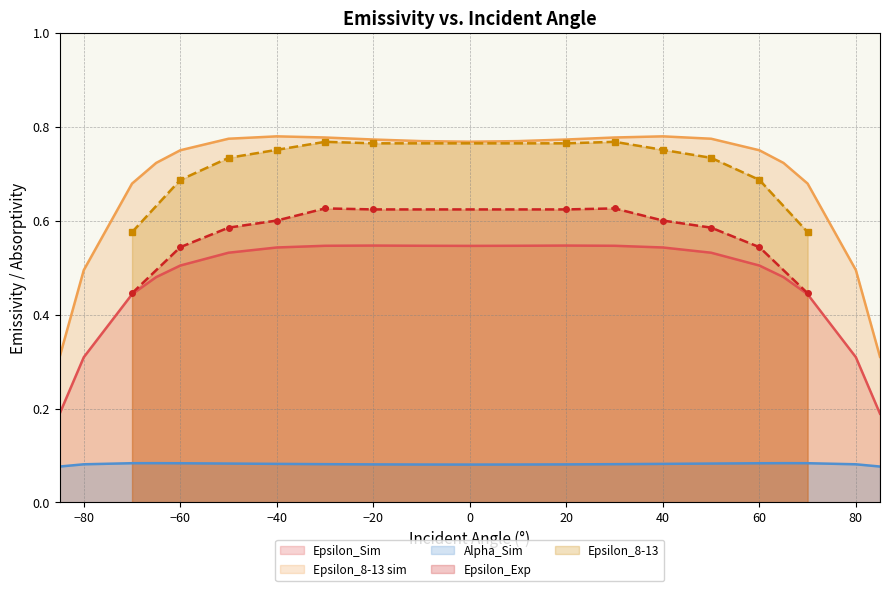

True or false: Alpha_Sim has more than 1 points higher than both neighbors.

True